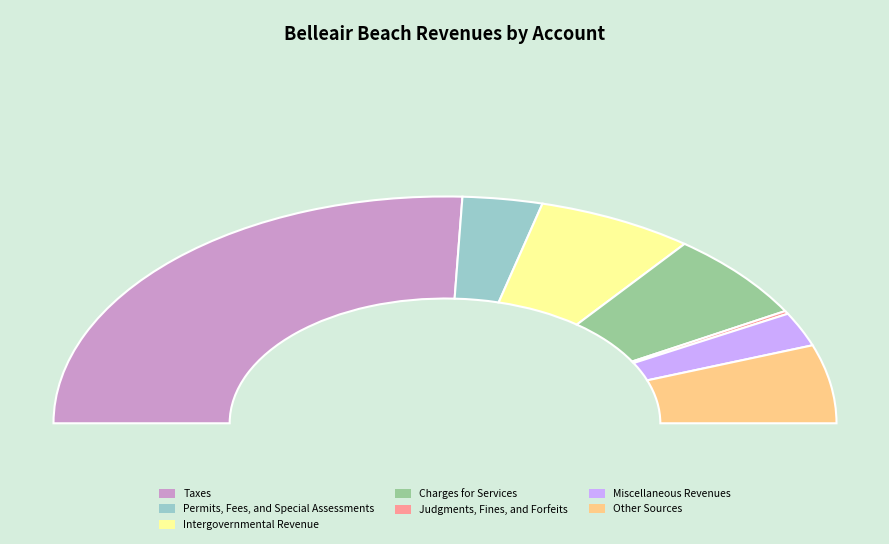

What is the smallest slice in the pie chart?

Judgments, Fines, and Forfeits